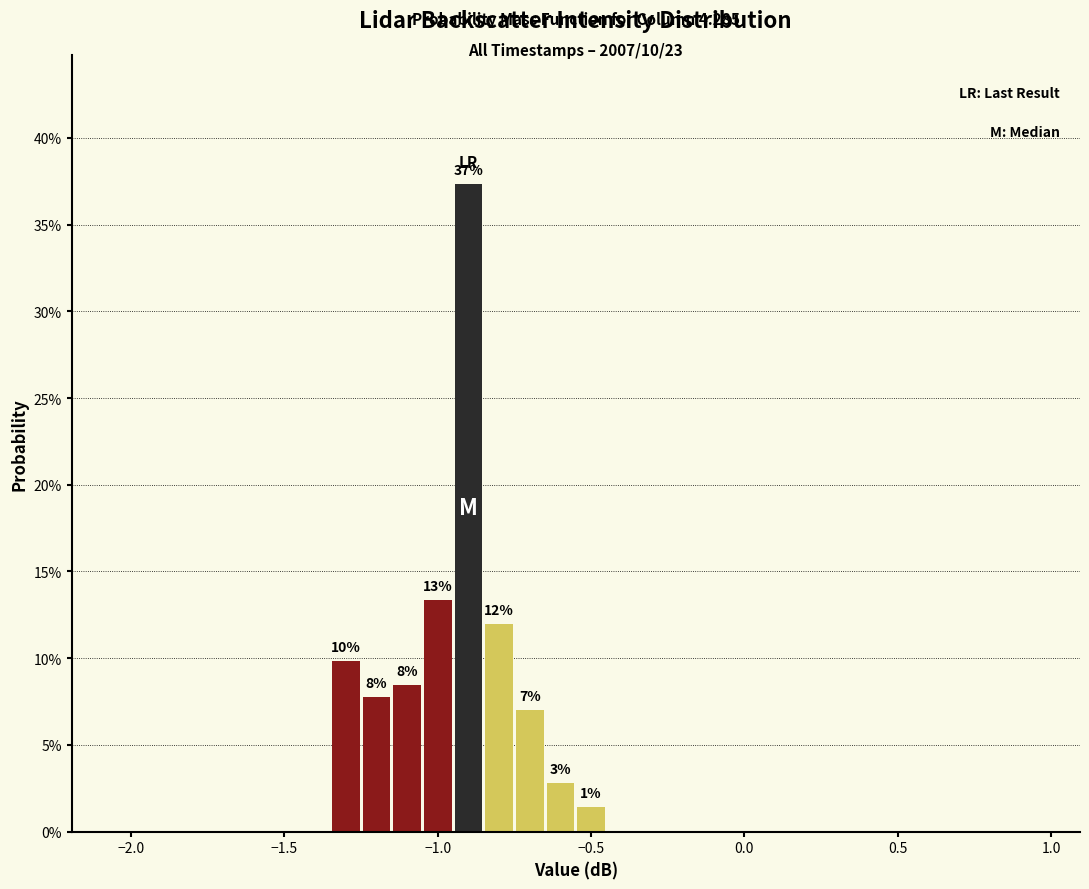

Around what value on the x-axis is the tallest bar? Give the approximate position of its centre, as read against the axis.

-0.90